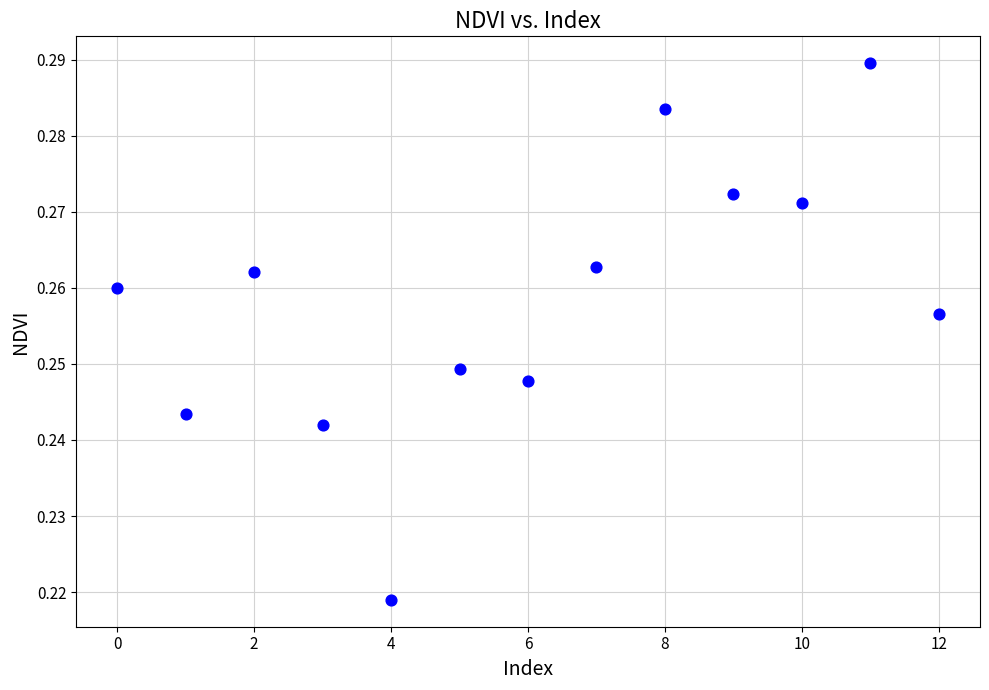

How many points are shown in the scatter plot?

13